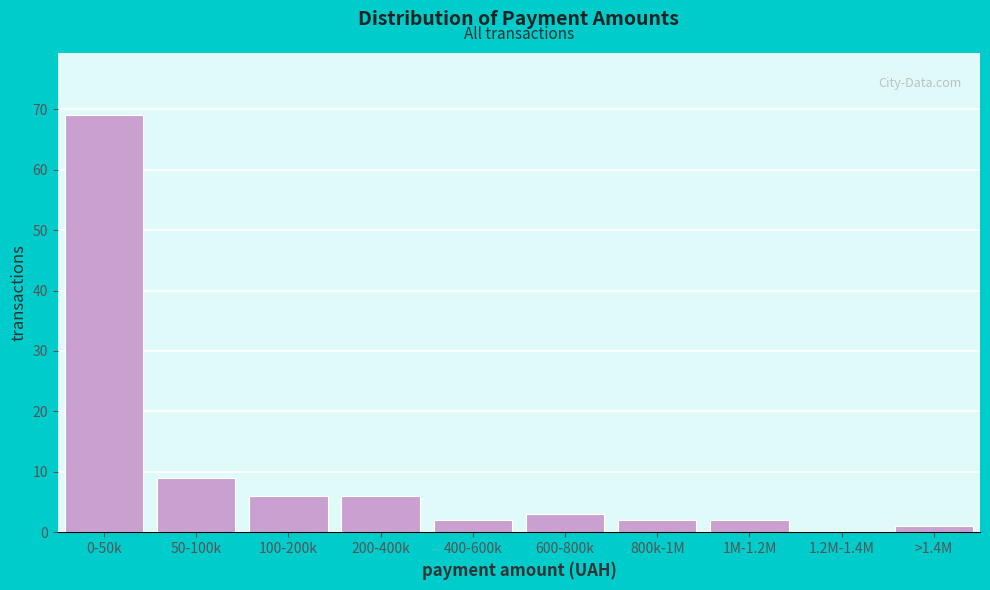

Reading left to right, extract all data points from this chart.

0-50k=69	50-100k=9	100-200k=6	200-400k=6	400-600k=2	600-800k=3	800k-1M=2	1M-1.2M=2	1.2M-1.4M=0	>1.4M=1